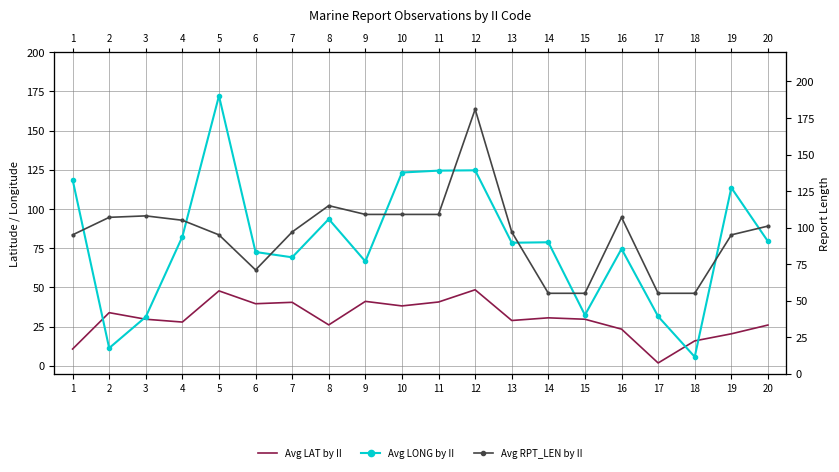

What is the value of the Avg RPT_LEN by II point at the 18th from the left?

55.0